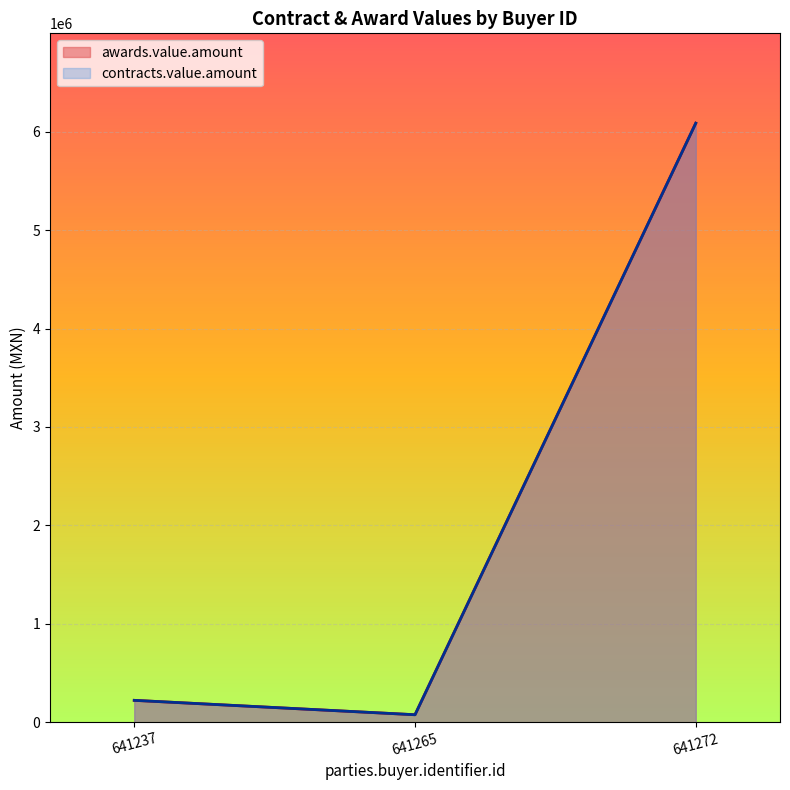

At how many categories does at least one series exceed 1640565?

1